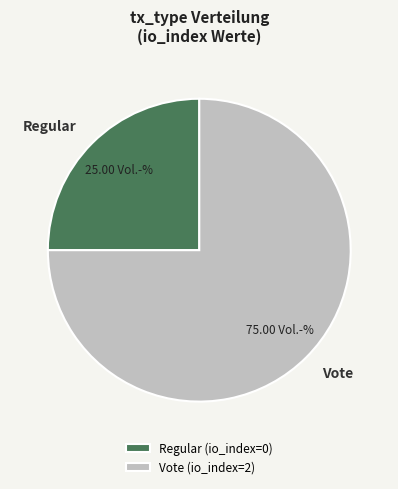

Count the number of slices in the pie.

2